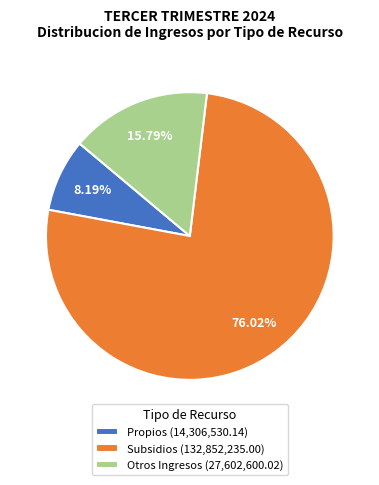

Between Propios (14,306,530.14) and Subsidios (132,852,235.00), which is larger?

Subsidios (132,852,235.00)